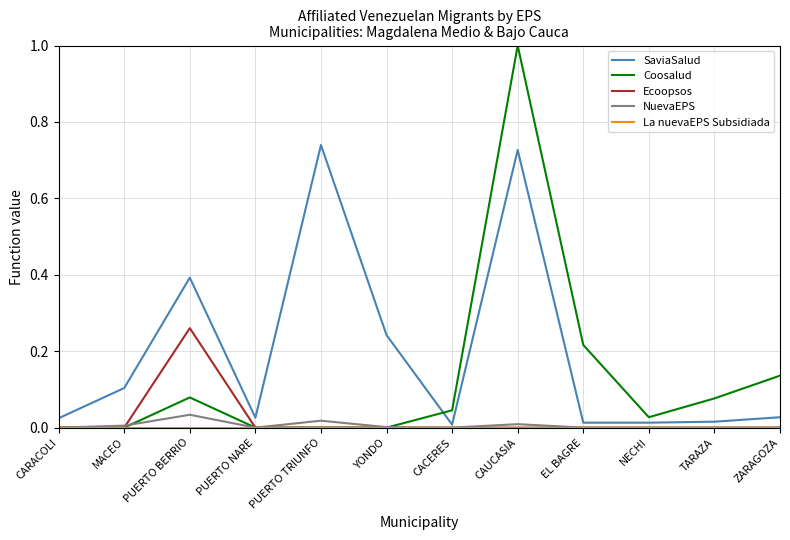

Which series has the largest range (max minus min)?

Coosalud